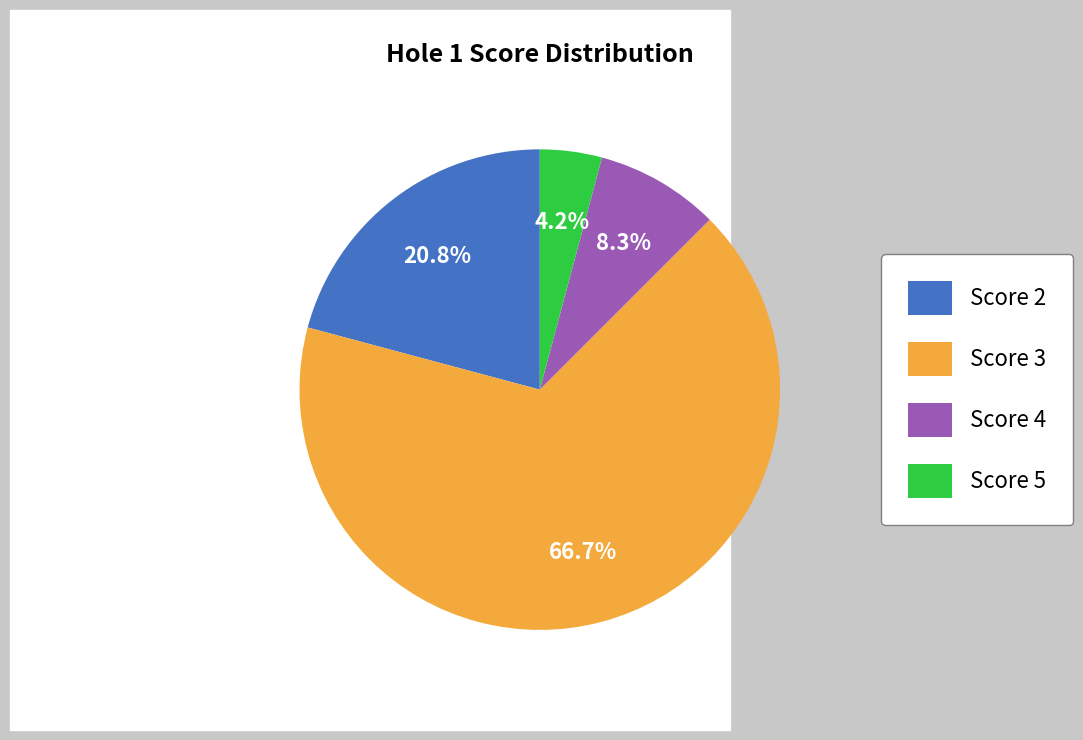

How much of the chart is everything except Score 5?

95.8%